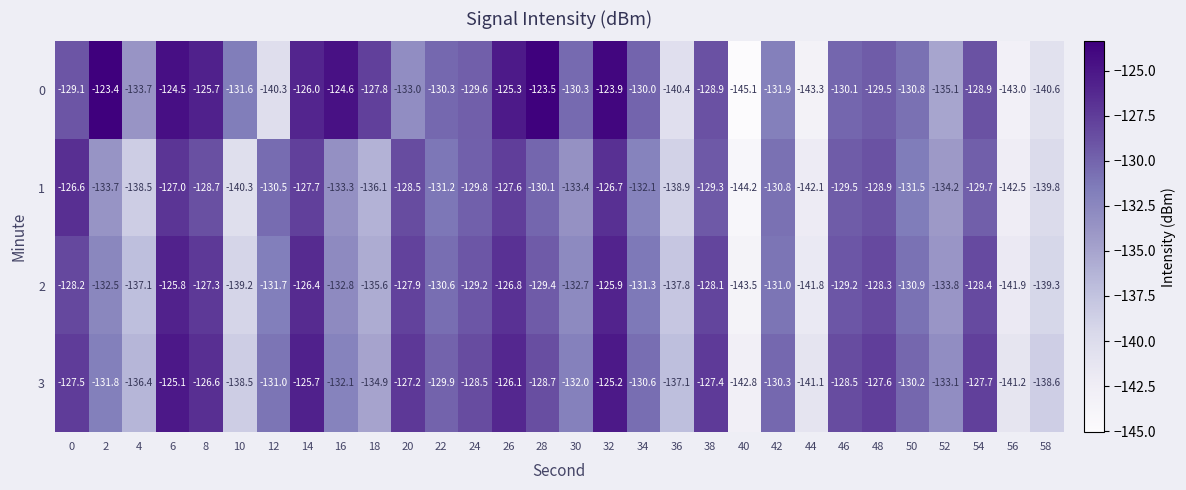

Is it true that 1 equals -139.8 at 58?

True